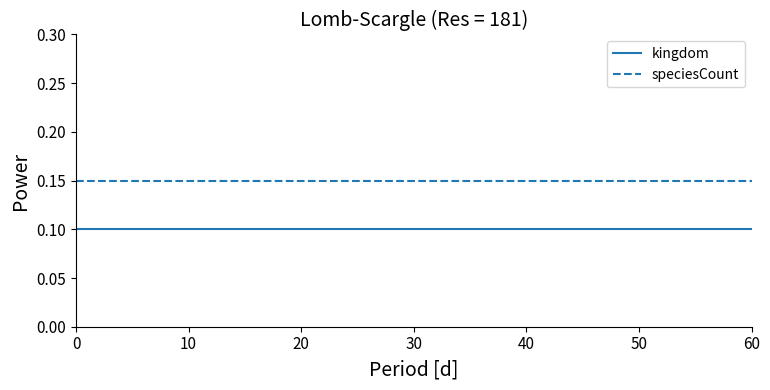

Which series has the largest total across all categories?

speciesCount